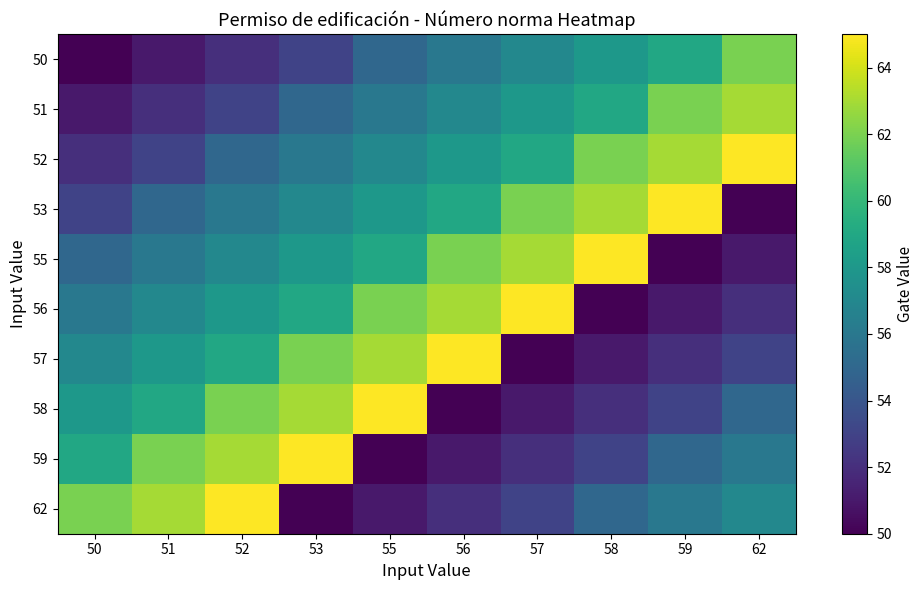

What is the smallest value displayed?

50